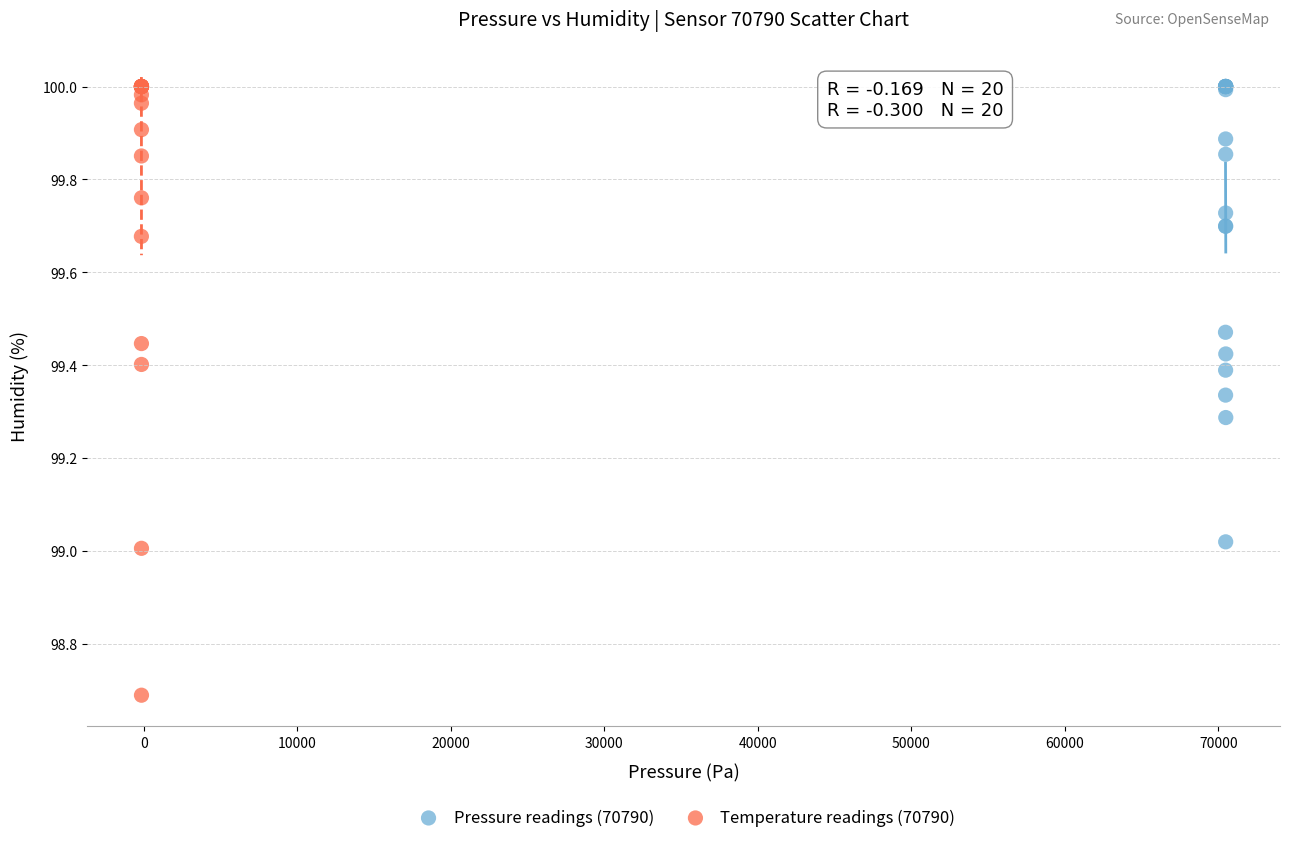

Which series reaches the minimum Y coordinate?

Temperature readings (70790)